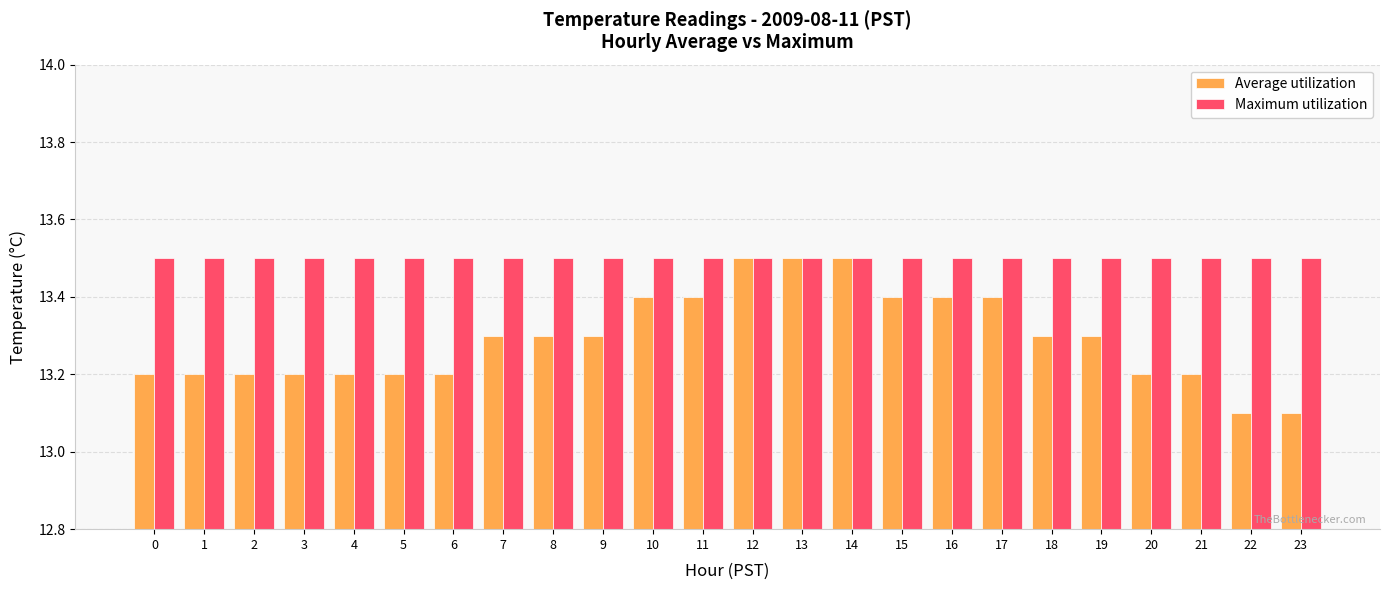

What is the value of the Average utilization bar at the 7th from the left?

13.2